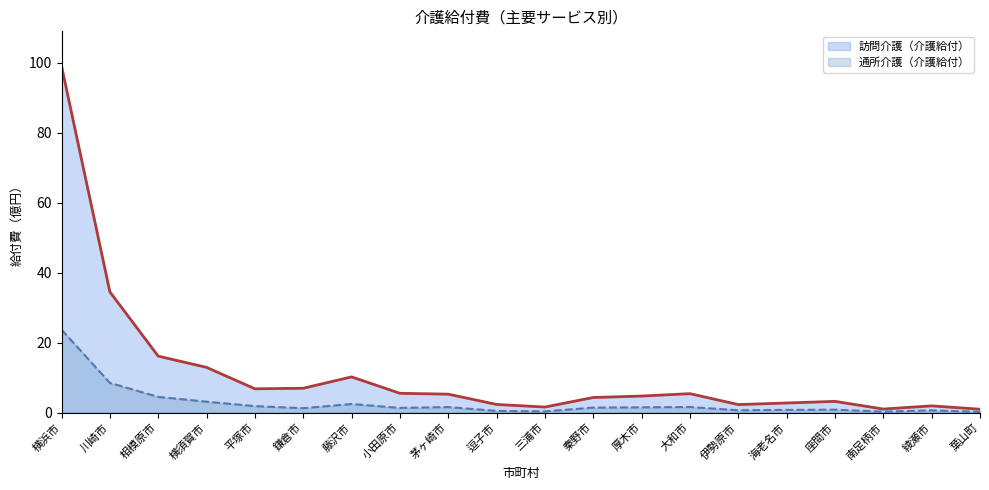

At which category does 訪問介護（介護給付） reach its first local valley?

平塚市